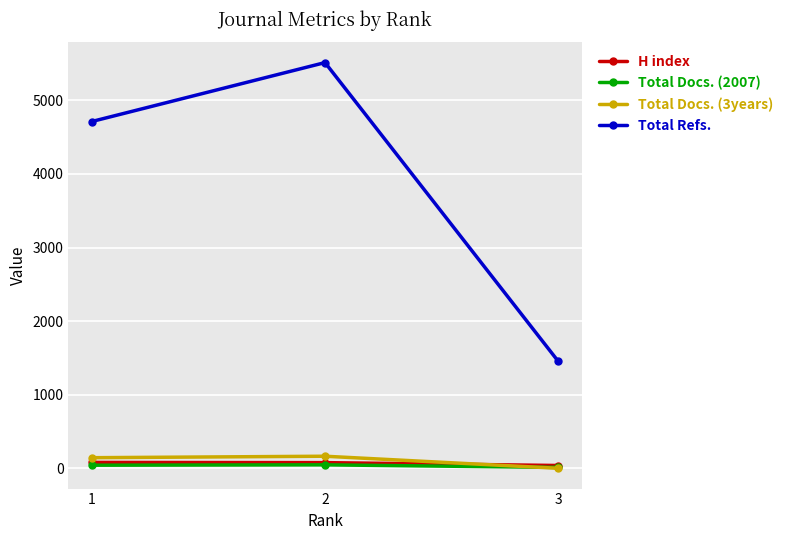

Which category has the lowest value in the Total Docs. (3years) series?

3